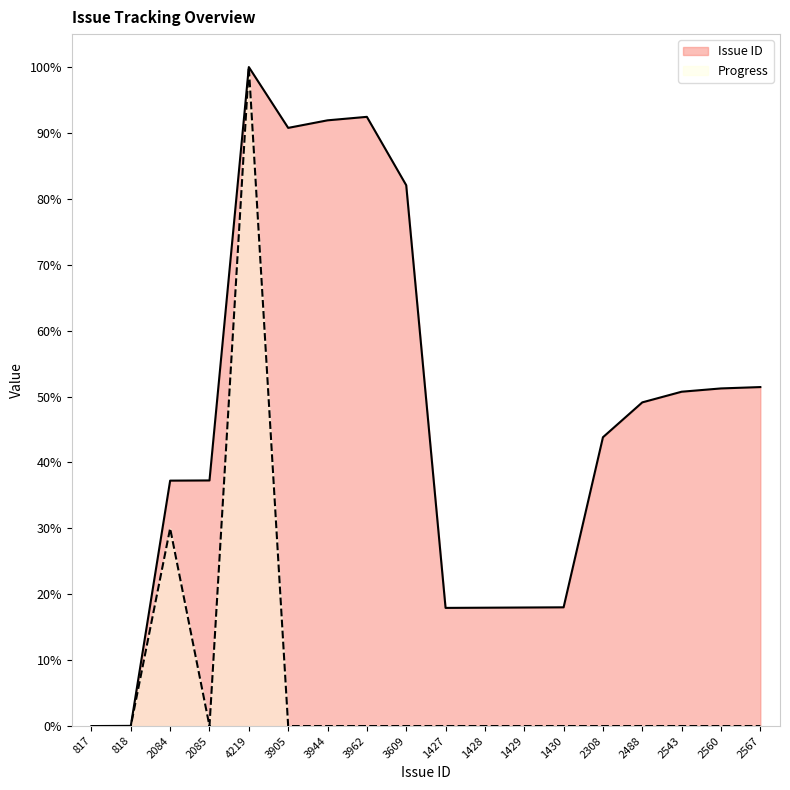

In Progress, how many points are lower than both neighbors (excluding endpoints)?

1